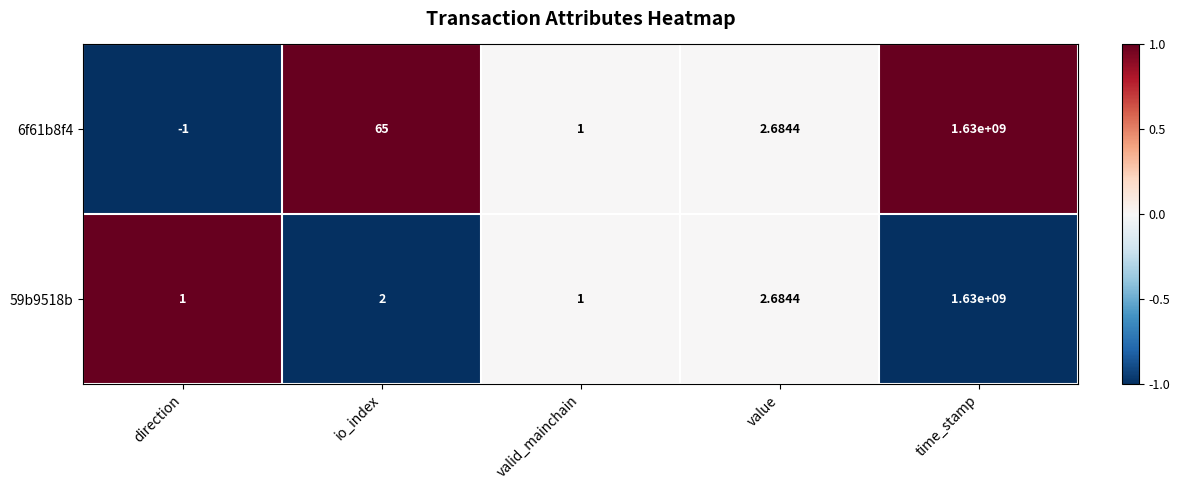

Count the number of categories in the chart.

5